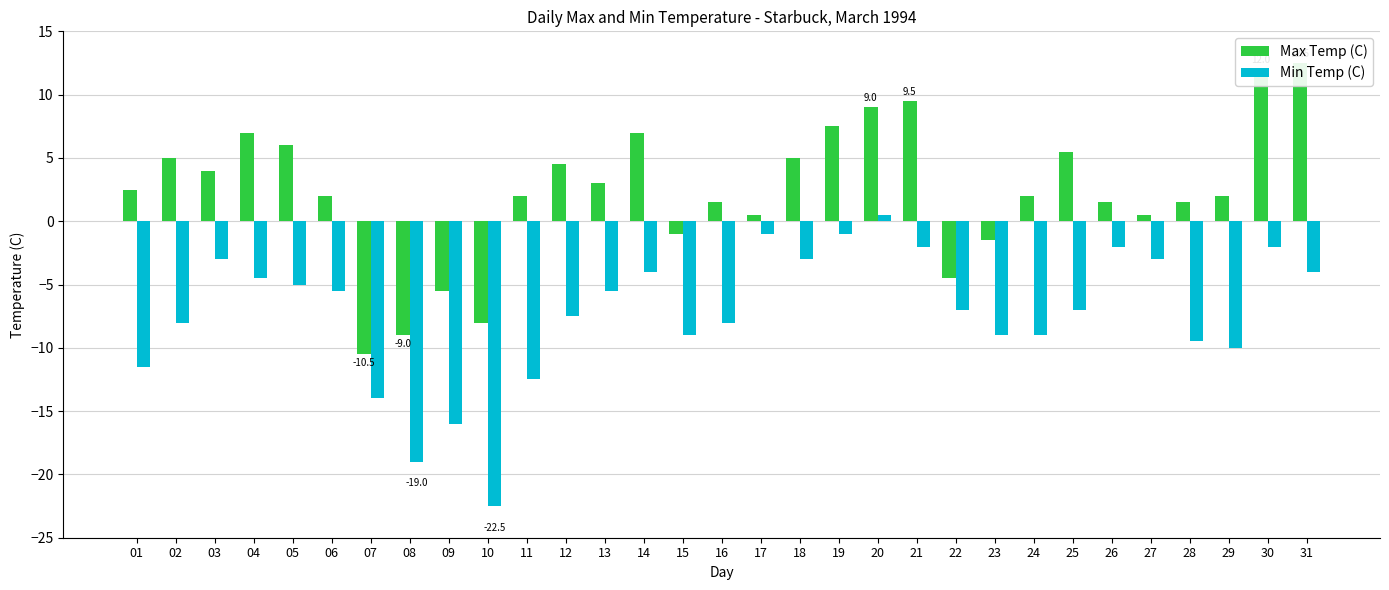

Is it true that Max Temp (C) equals 0.9 at 26?

False